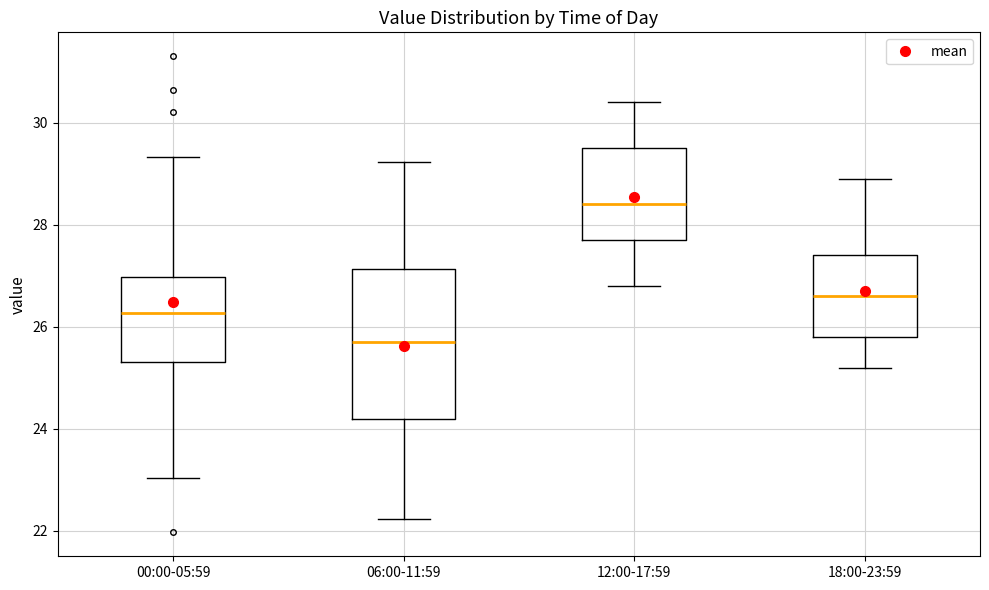

Reading left to right, read every box against the y-axis: the position of its median line, the range the box covers, and the ends of its whiskers. The values are not printed on the chart, so give them approximately, as read against the axis.

00:00-05:59: median 26.2, box 25.4 to 27.0, whiskers 23.0 to 29.4
06:00-11:59: median 25.8, box 24.2 to 27.2, whiskers 22.2 to 29.2
12:00-17:59: median 28.4, box 27.8 to 29.6, whiskers 26.8 to 30.4
18:00-23:59: median 26.6, box 25.8 to 27.4, whiskers 25.2 to 29.0